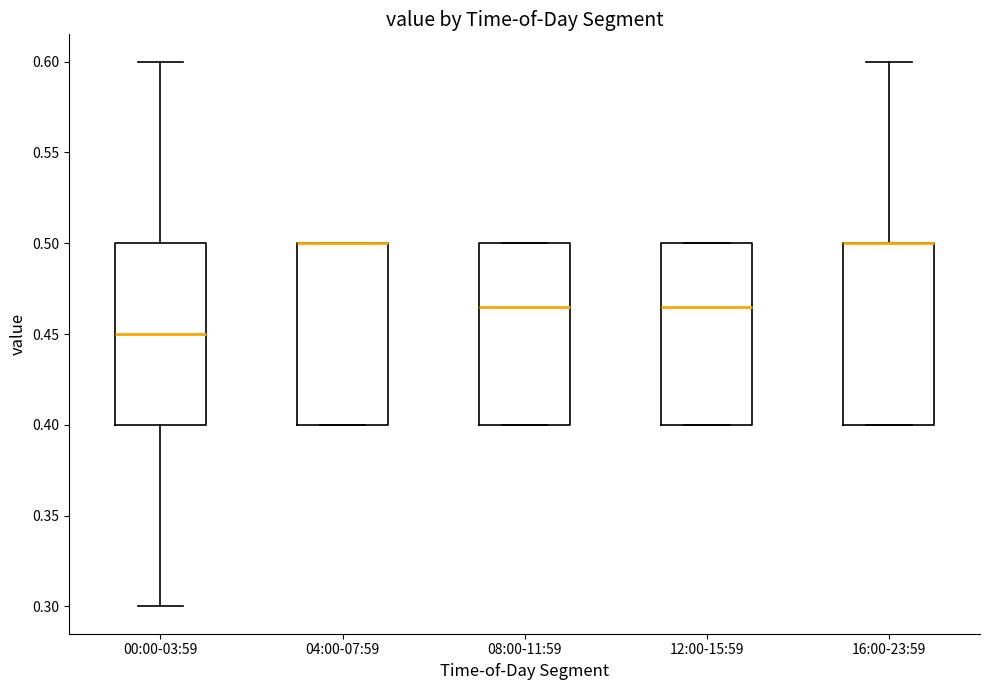

Reading left to right, transcribe this box plot: for each box, give where its median line is, the range the box spans, and where its two whiskers end, as read against the y-axis. The values are not printed on the chart, so give them approximately, as read against the axis.

00:00-03:59: median 0.450, box 0.400 to 0.500, whiskers 0.300 to 0.600
04:00-07:59: median 0.500 (drawn on the box's upper edge), box 0.400 to 0.500, whiskers 0.400 to 0.500
08:00-11:59: median 0.465, box 0.400 to 0.500, whiskers 0.400 to 0.500
12:00-15:59: median 0.465, box 0.400 to 0.500, whiskers 0.400 to 0.500
16:00-23:59: median 0.500 (drawn on the box's upper edge), box 0.400 to 0.500, whiskers 0.400 to 0.600